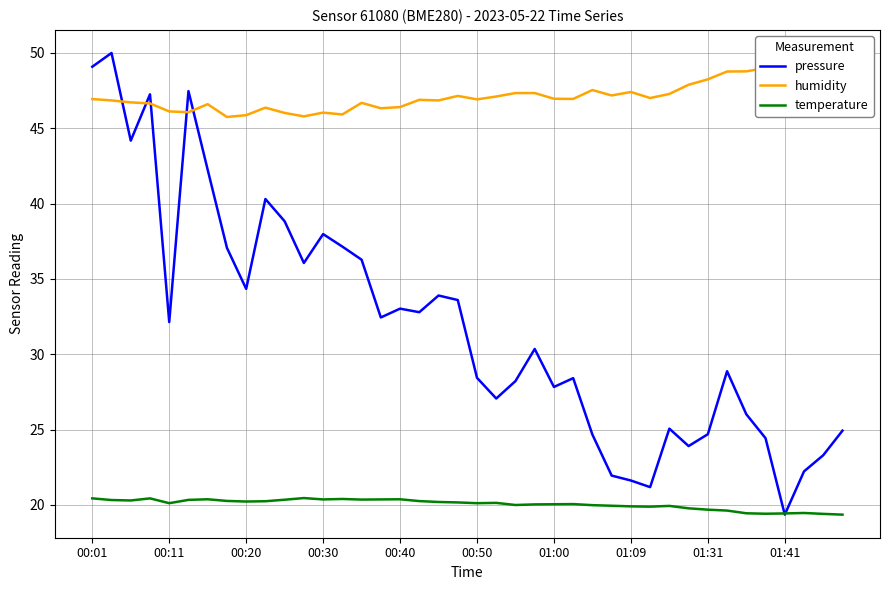

Is the value of humidity at 22 greater than the value of pressure at 34?

Yes